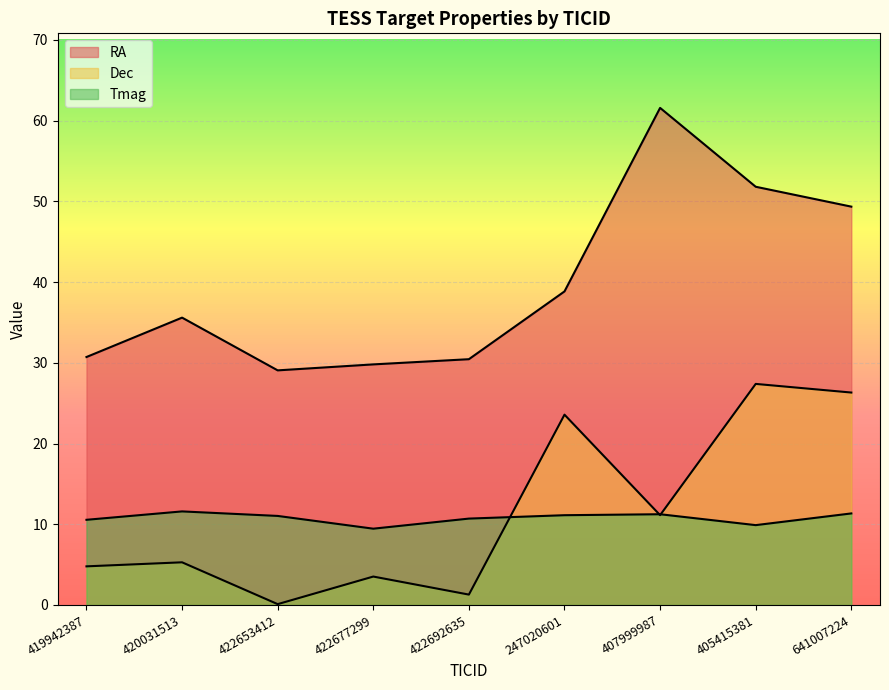

What is the lowest value of the Dec series?

0.1